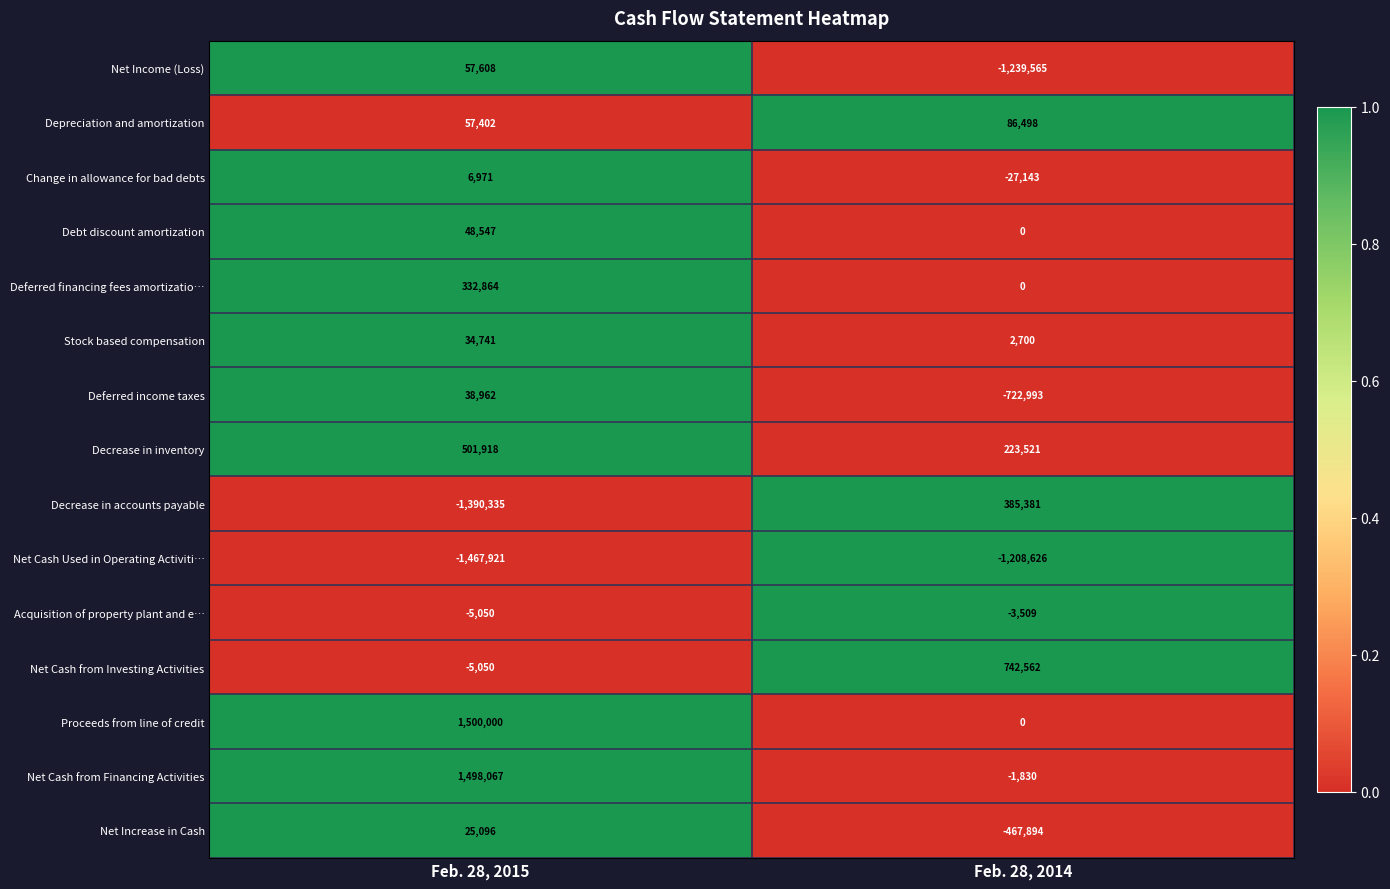

At which label is Decrease in inventory closest to 362719?

Feb. 28, 2014